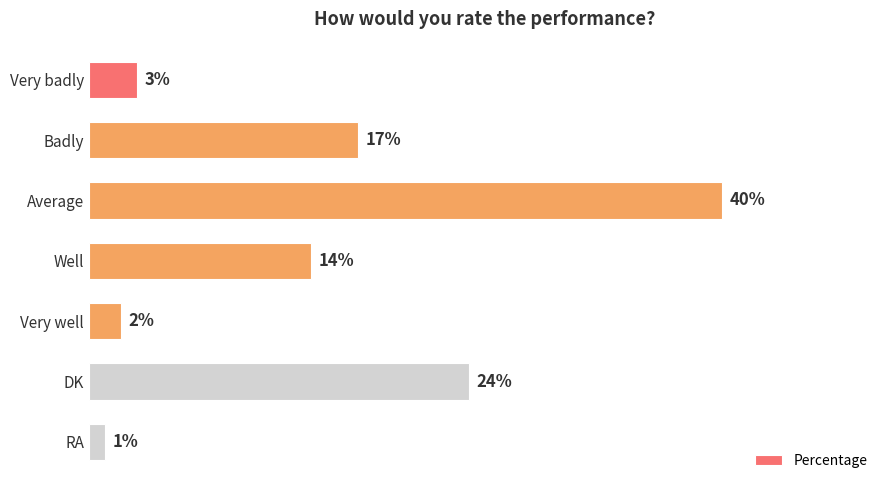

Between Very badly and DK, which is larger?

DK